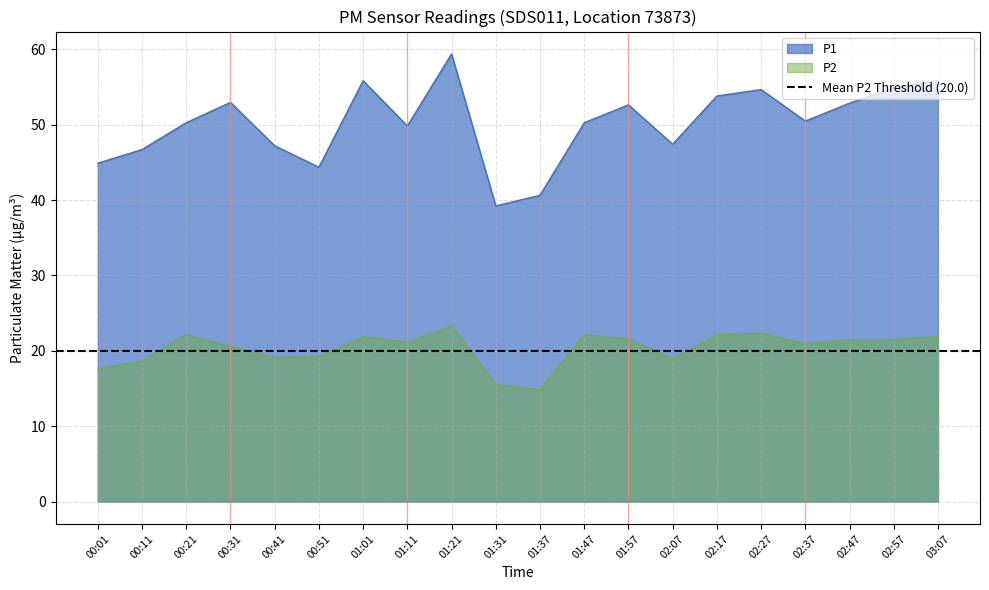

How many lines are shown in the chart?

2